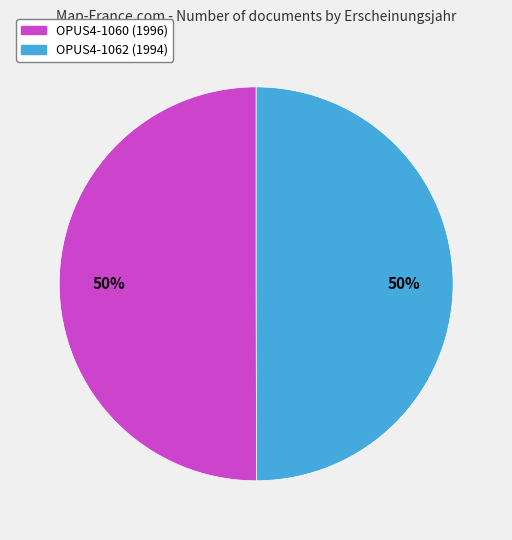

Is it true that OPUS4-1060 is 37% of the pie?

False